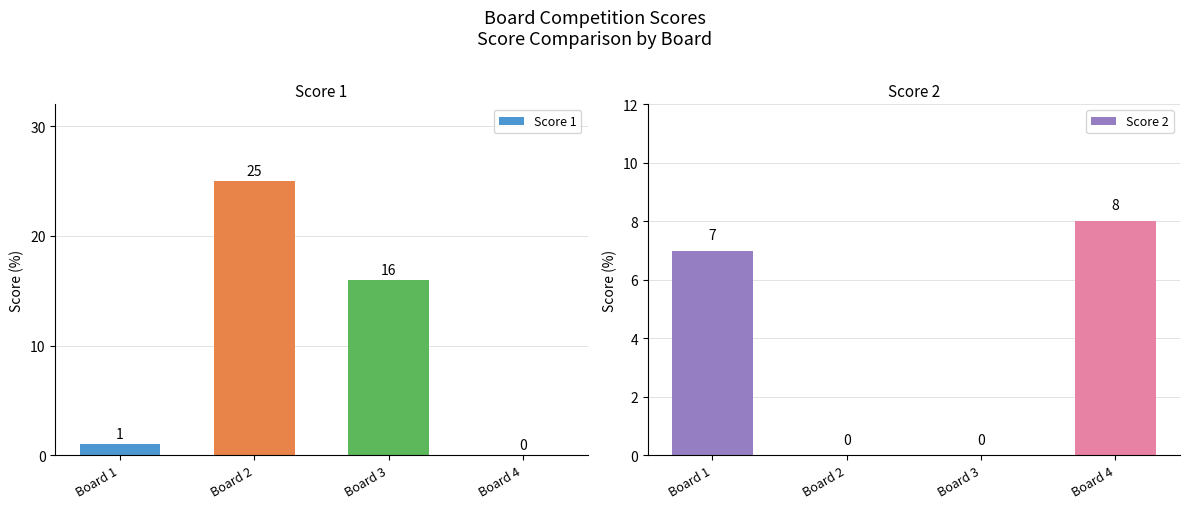

Is it true that Score 2 equals 0 at Board 3?

True